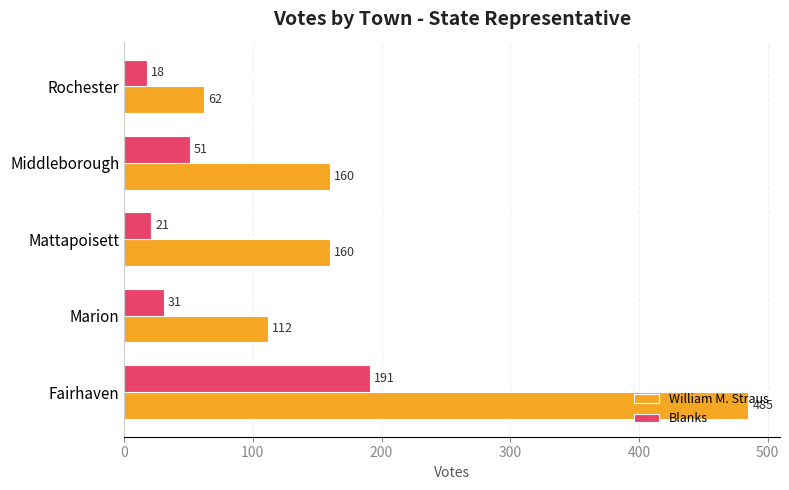

List the labels in order of Blanks value, largest first.

Fairhaven, Middleborough, Marion, Mattapoisett, Rochester